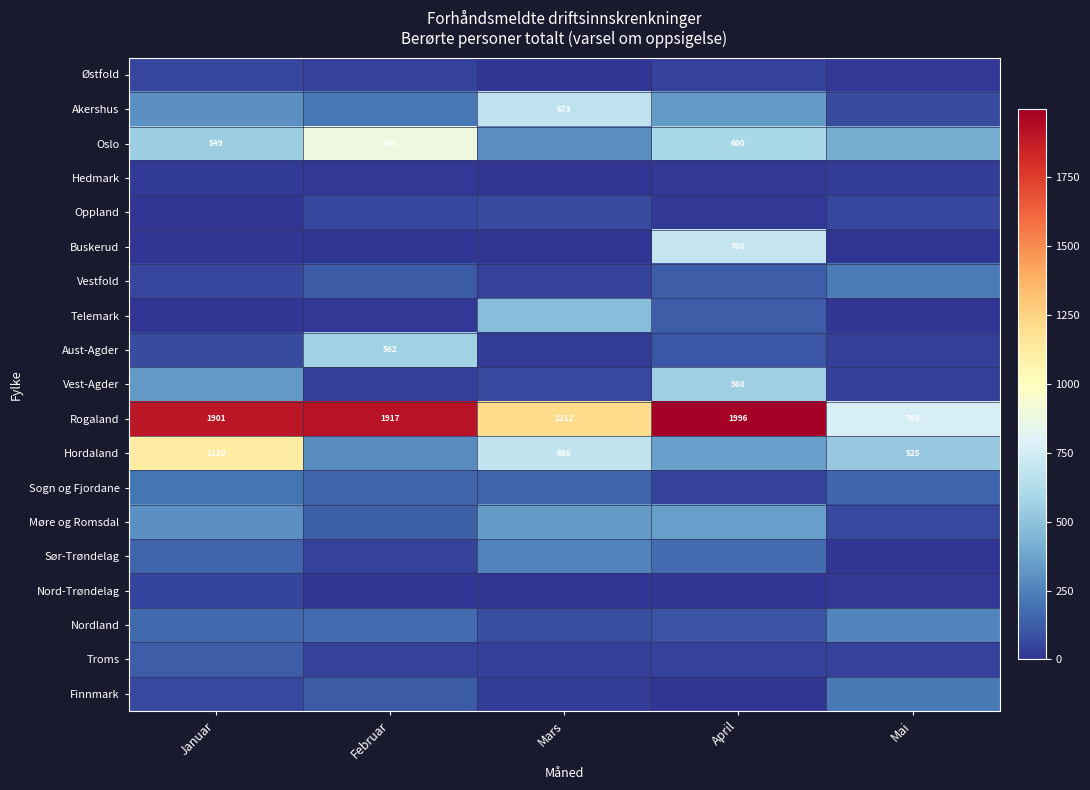

What is the sum of all Møre og Romsdal values?

1187